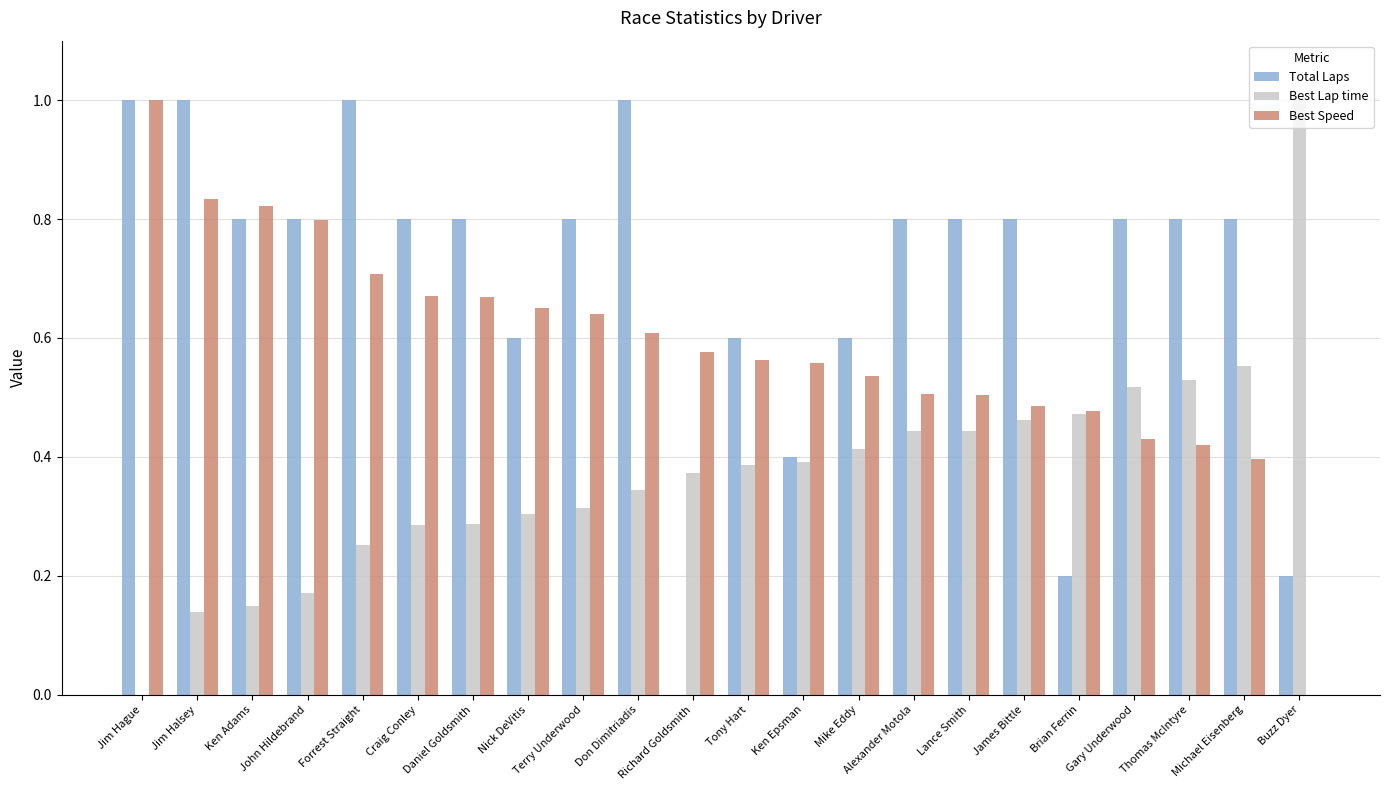

What is the greatest value displayed?

1.0